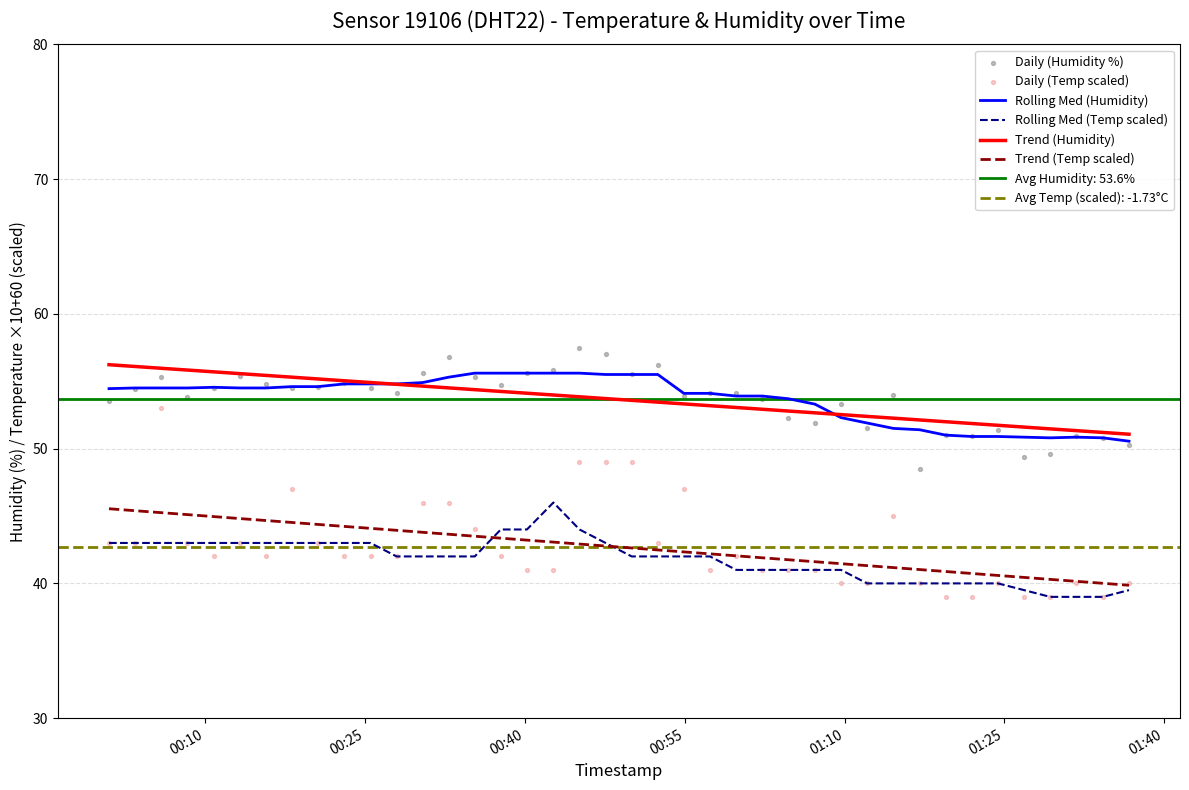

True or false: Rolling Med (Humidity) and Trend (Temp scaled) intersect in this chart.

False